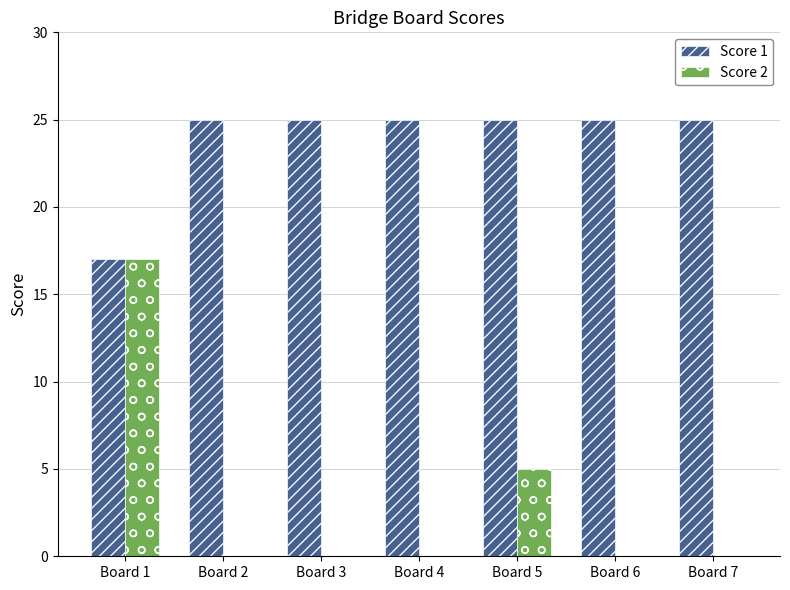

Which series has the largest range (max minus min)?

Score 2